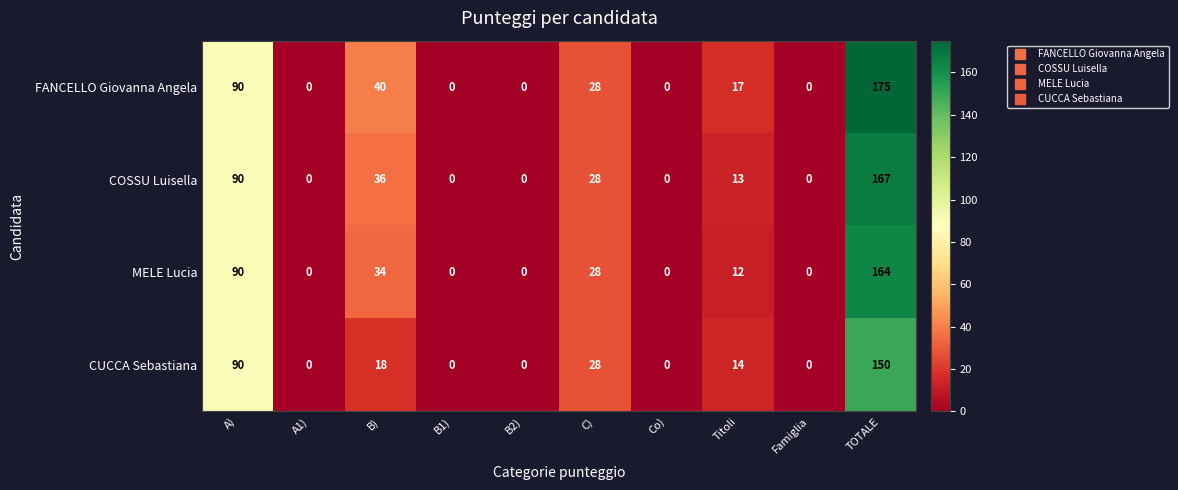

What is the greatest value displayed?

175